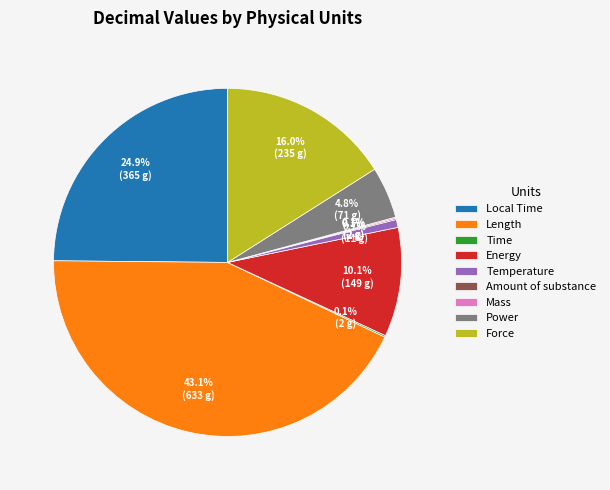

To the nearest percent, what is the difference between the Power and Temperature slice percentages?

4%